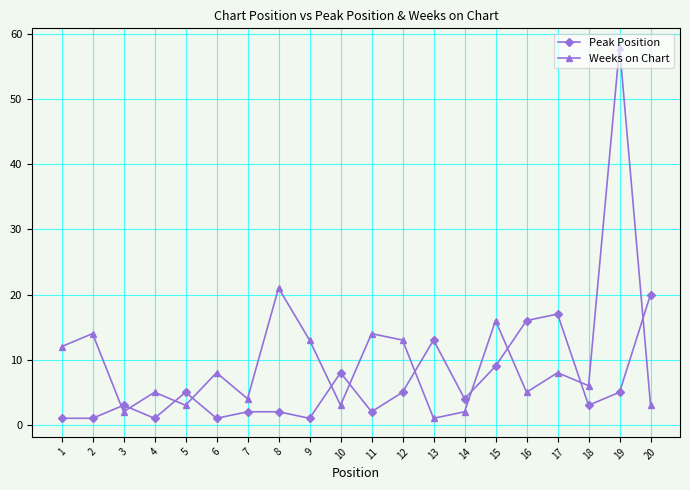

Rank the series at 14 from lowest to highest value.

Weeks on Chart, Peak Position